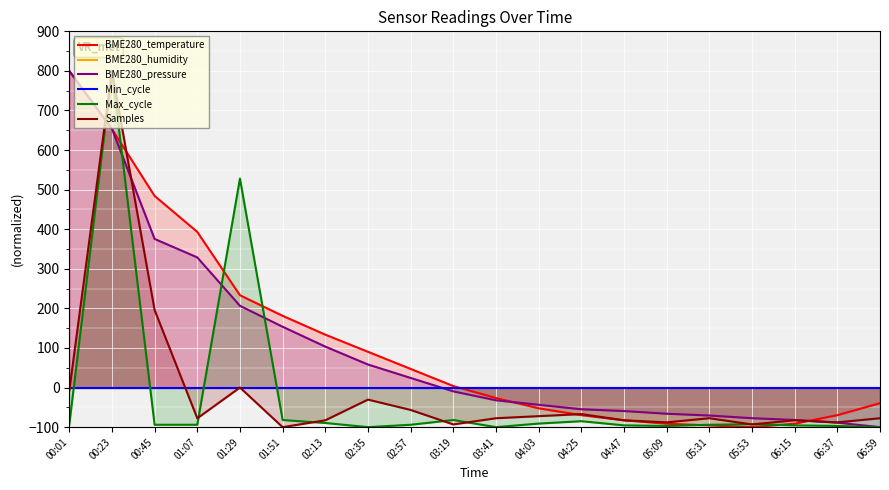

What is the sum of the Max_cycle values at 04:25 and 00:01?

-179.0